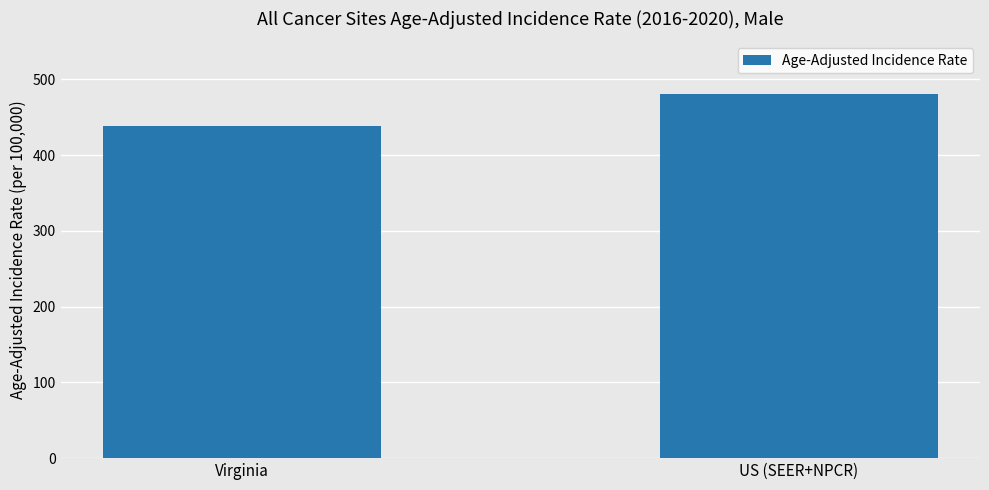

Where is the data nearest to the value 459?

Virginia